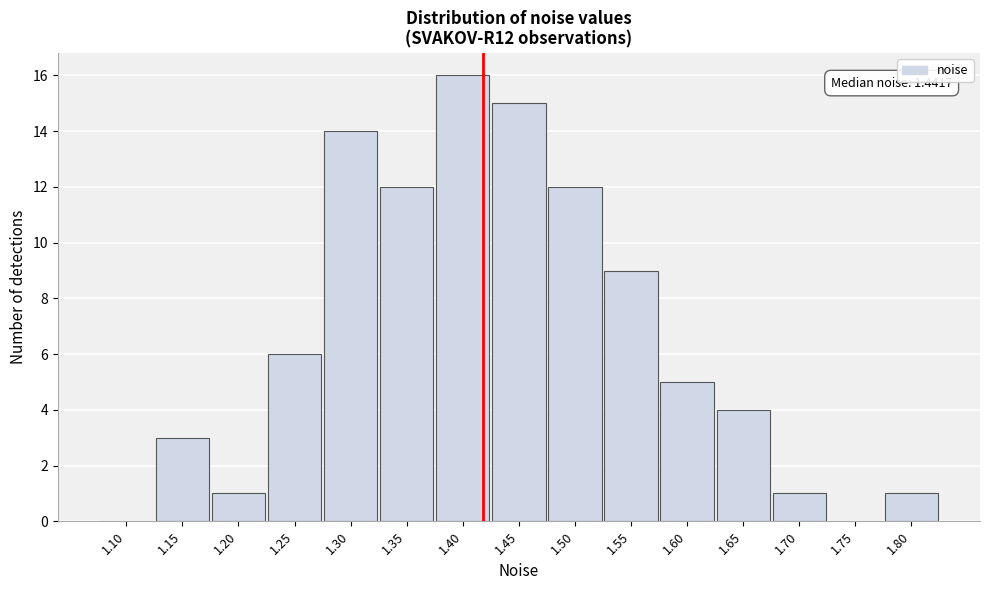

Reading left to right, extract all data points from this chart.

1.10=0	1.15=3	1.20=1	1.25=6	1.30=14	1.35=12	1.40=16	1.45=15	1.50=12	1.55=9	1.60=5	1.65=4	1.70=1	1.75=0	1.80=1